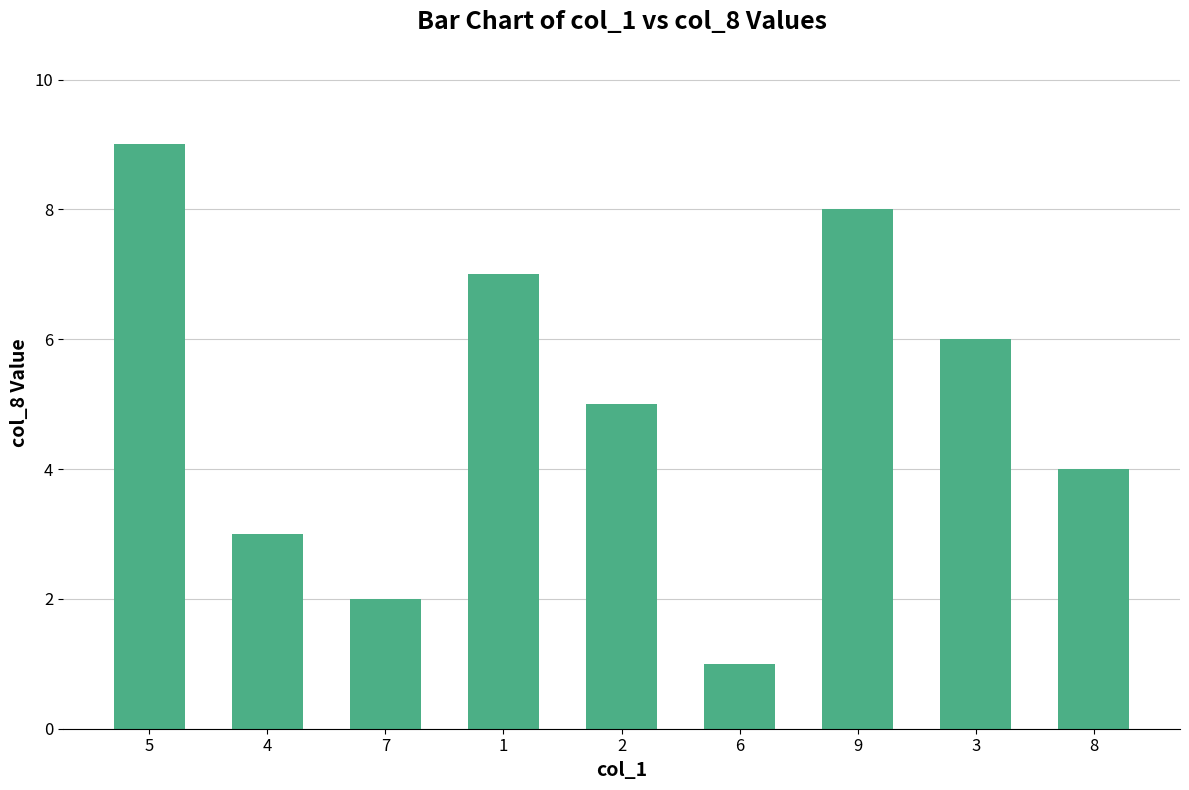

Reading right to left, transcribe all the data shown in this chart.

4	6	8	1	5	7	2	3	9